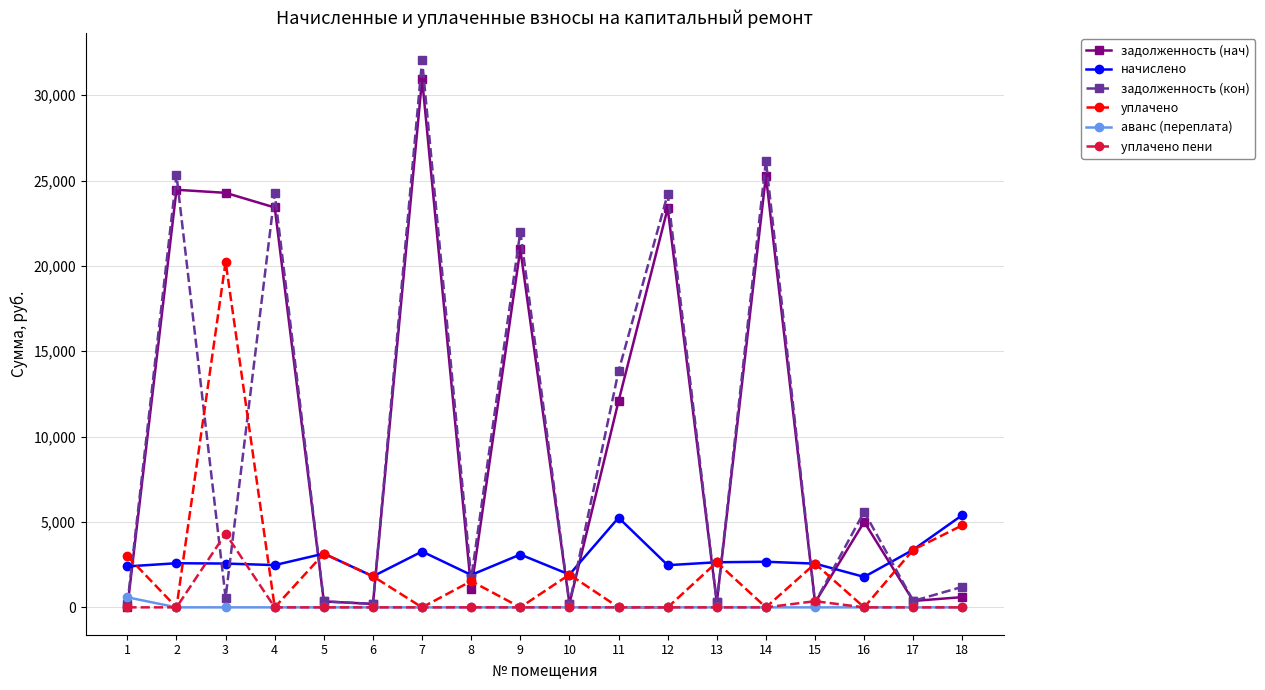

What is the total value across all series at 2?

52371.1